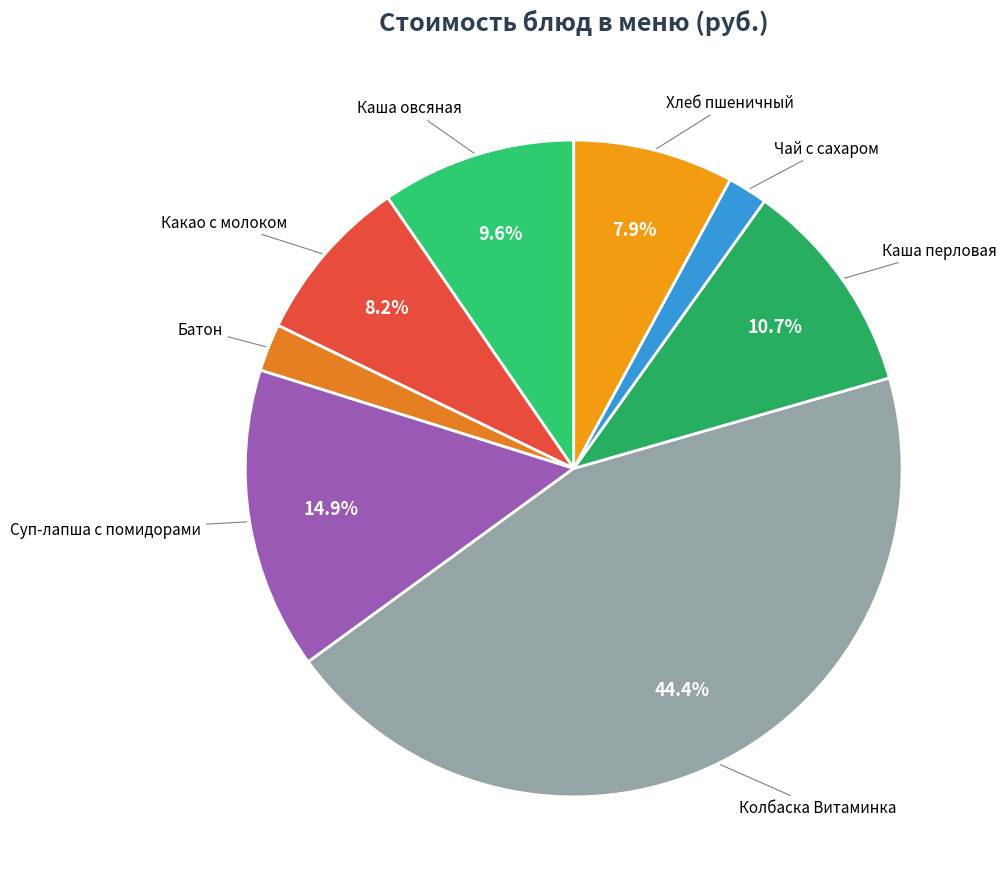

To the nearest percent, what is the difference between the largest and smallest slice percentages?

42%